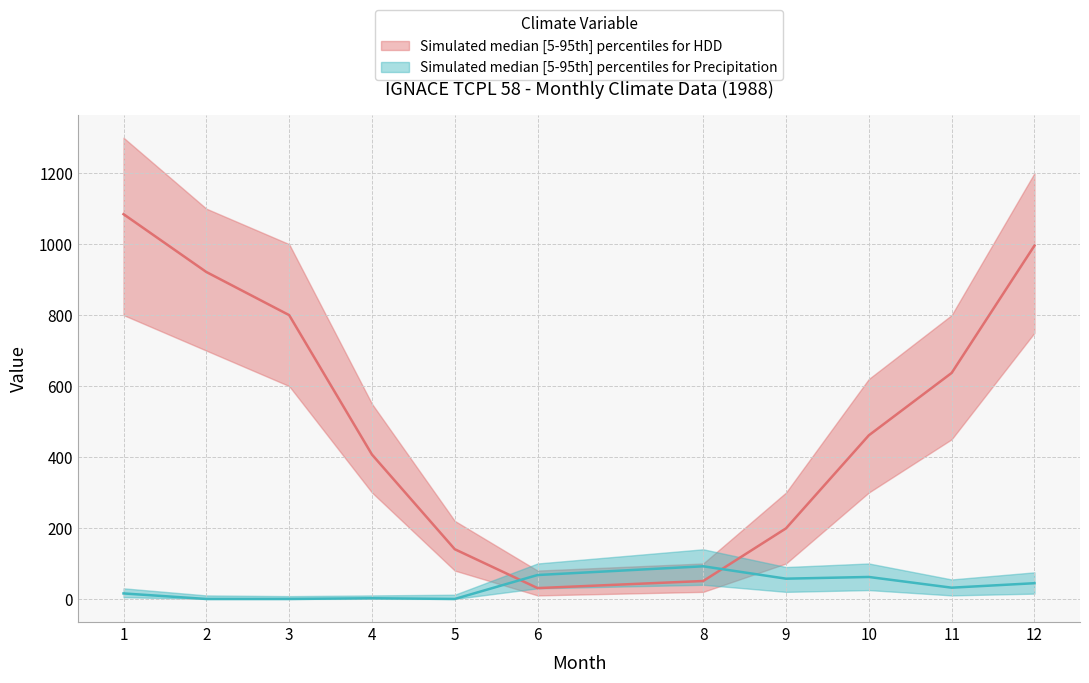

At which category does the chart reach its minimum across all series?

2